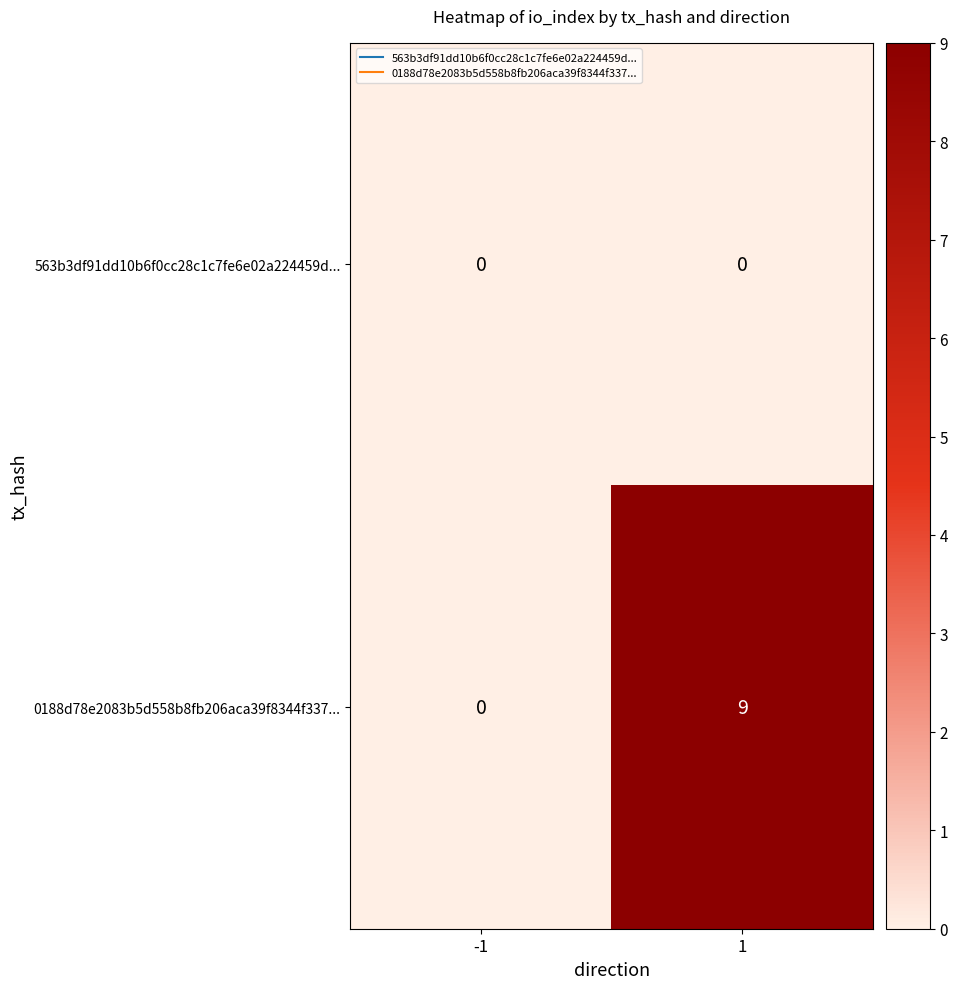

Rank the series by their average value, from highest to lowest.

0188d78e2083b5d558b8fb206aca39f8344f337..., 563b3df91dd10b6f0cc28c1c7fe6e02a224459d...